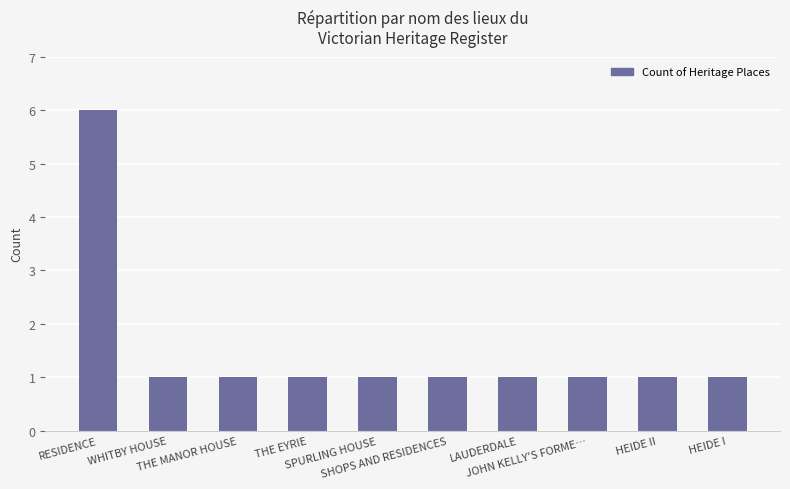

The value at WHITBY HOUSE is 1. True or false?

True